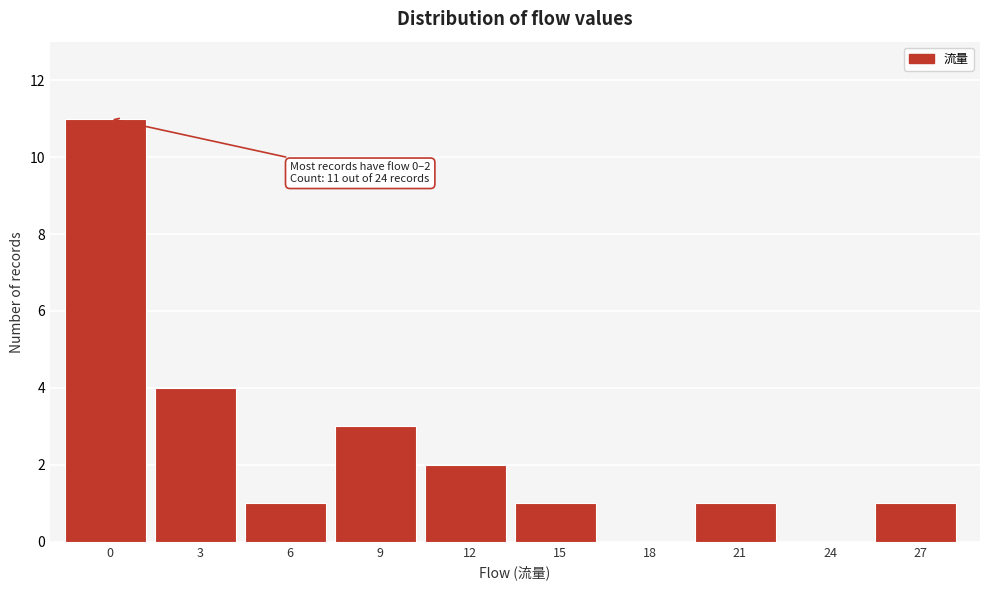

Reading left to right, extract all data points from this chart.

0=11	3=4	6=1	9=3	12=2	15=1	18=0	21=1	24=0	27=1